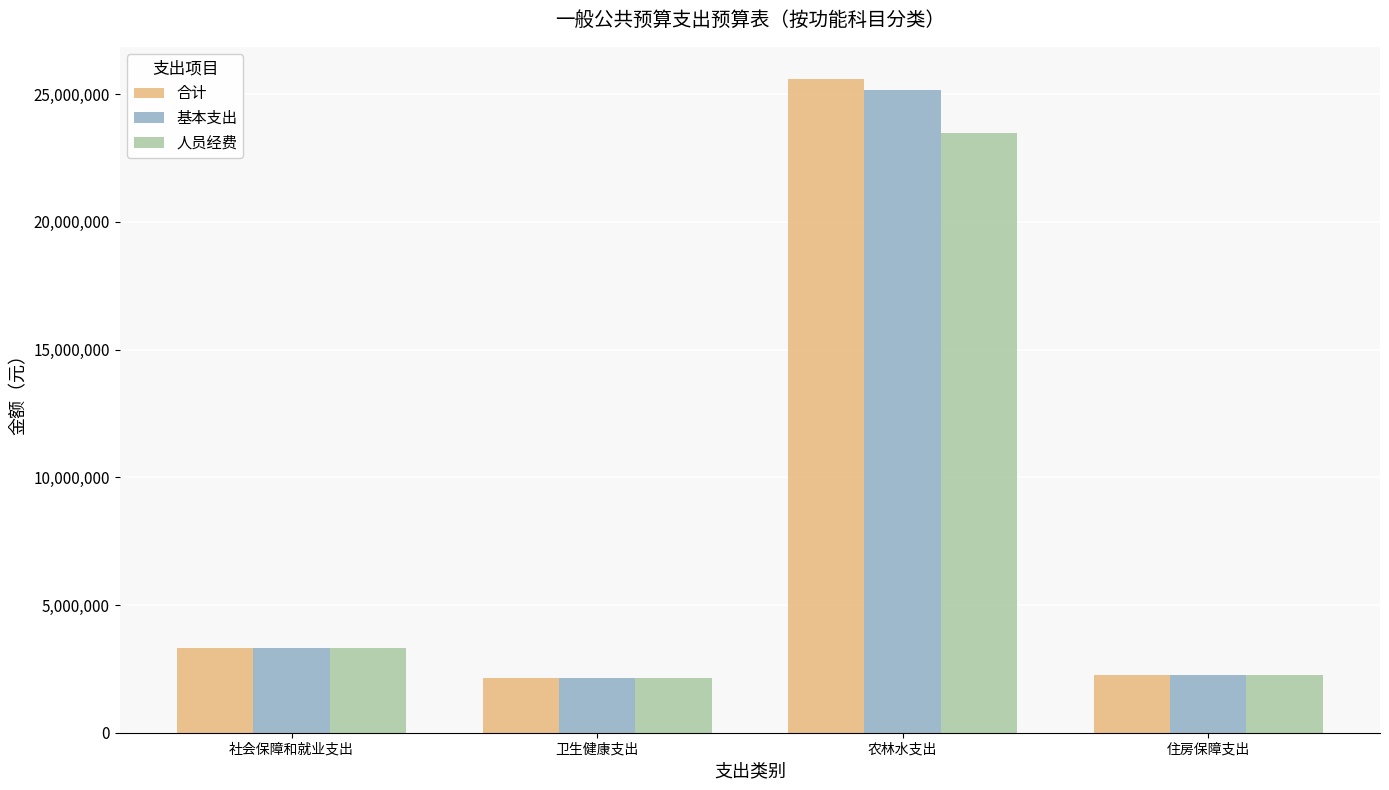

At which label is 合计 closest to 13868279?

社会保障和就业支出